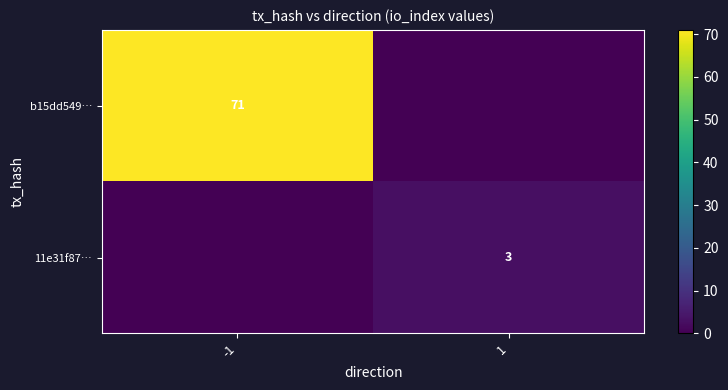

Is it true that 11e31f87… equals 1 at 1?

False